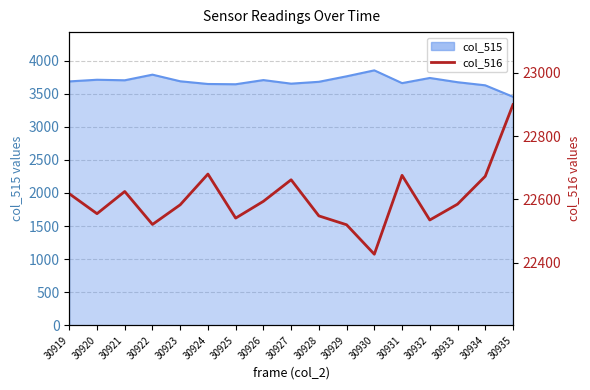

Reading left to right, extract all data points from this chart.

30919=22618	30920=22555	30921=22625	30922=22521	30923=22583	30924=22680	30925=22541	30926=22594	30927=22662	30928=22548	30929=22520	30930=22427	30931=22676	30932=22535	30933=22585	30934=22673	30935=22899